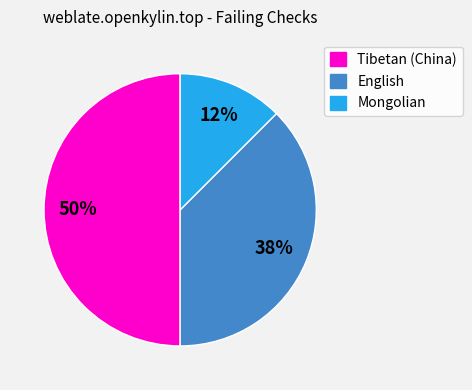

Is English the majority of the pie?

No